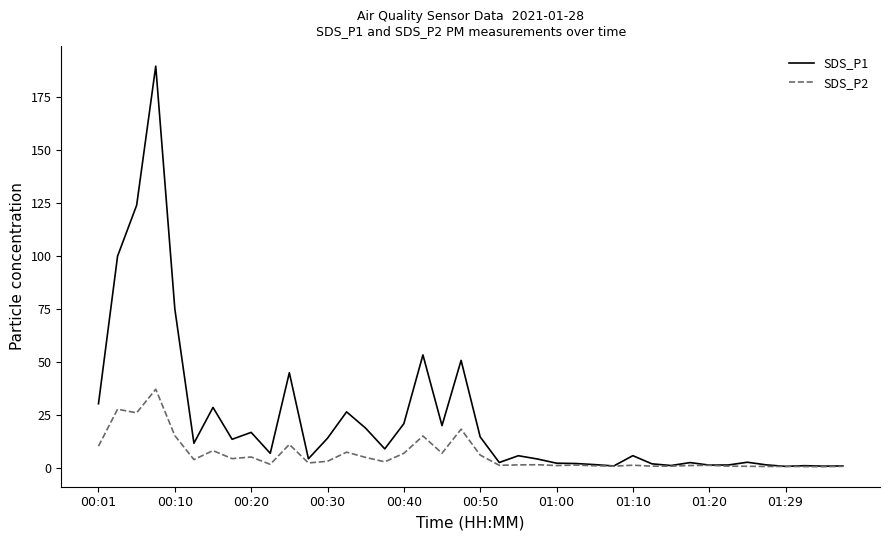

Which series has the largest range (max minus min)?

SDS_P1